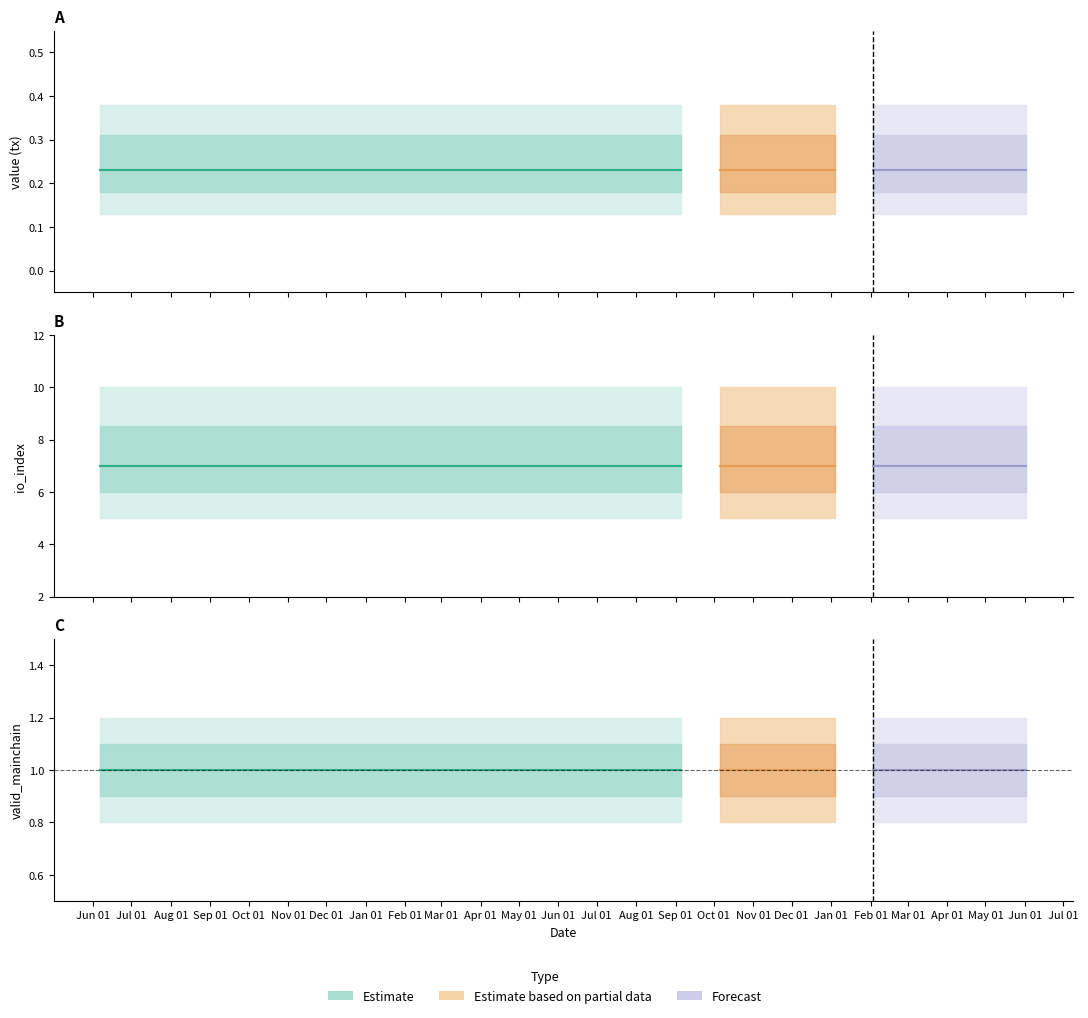

The value of valid_mainchain at 22 is 1.7. True or false?

False